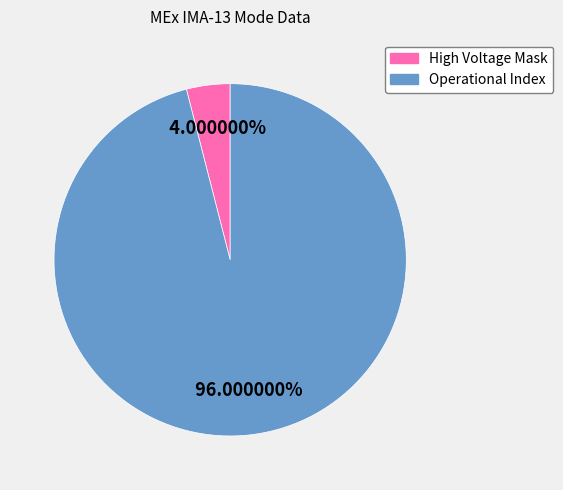

The Operational Index slice represents 96% of the pie. True or false?

True